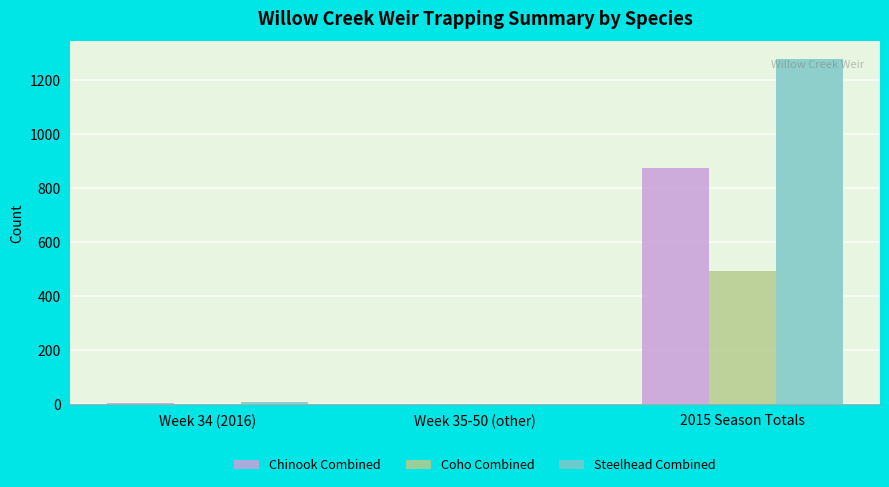

What is the greatest value displayed?

1280